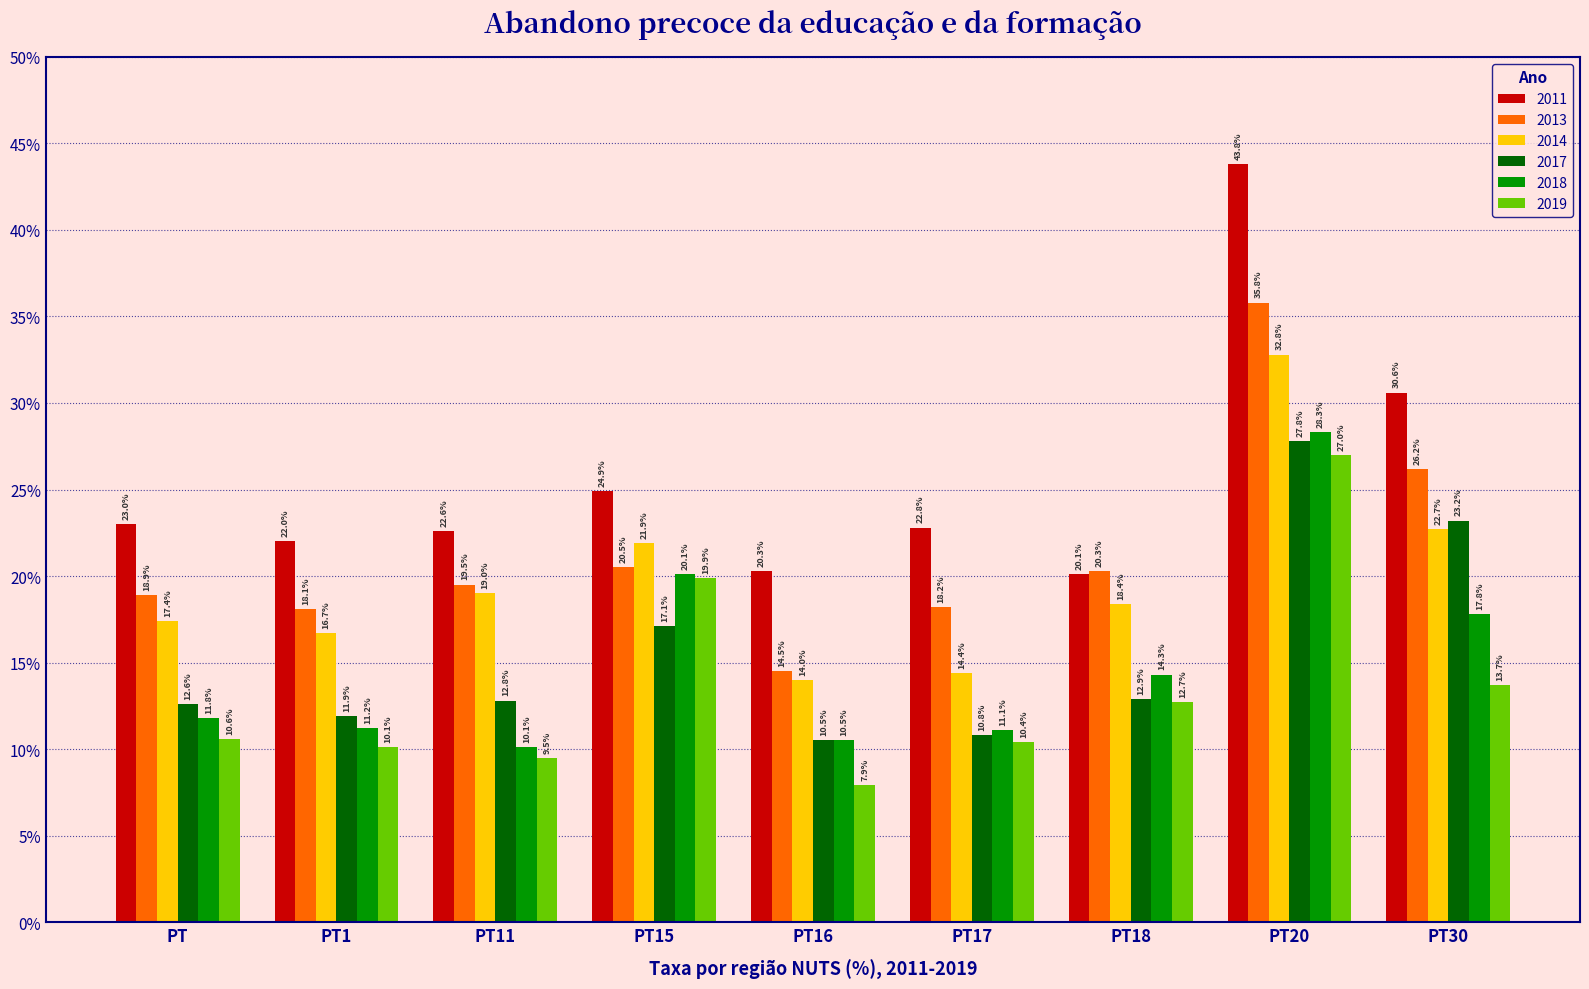

What are all the series names shown in the legend?

2011, 2013, 2014, 2017, 2018, 2019